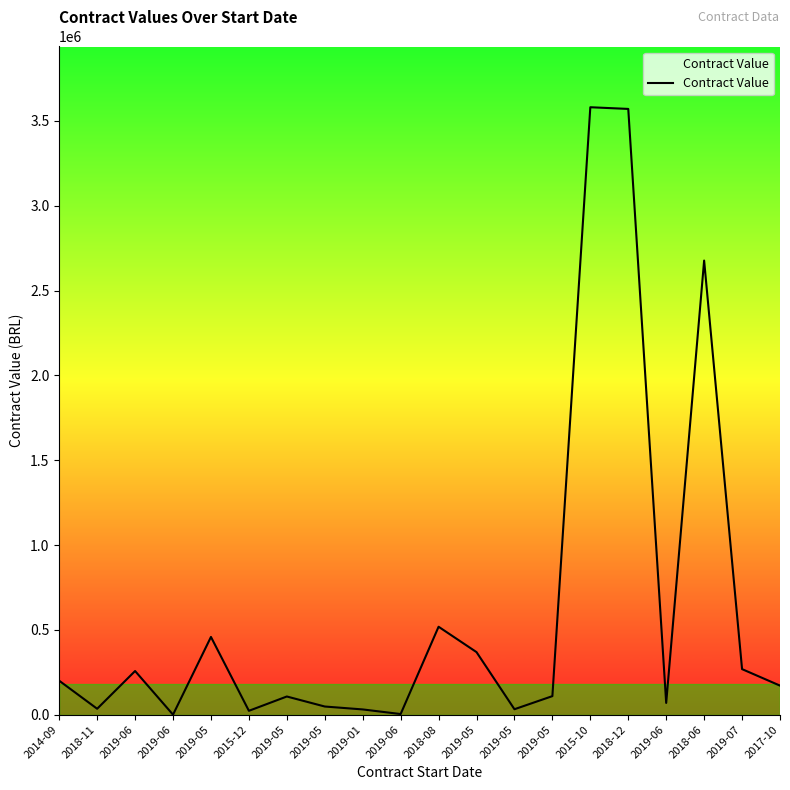

Does the chart display data point markers on the line(s)?

No